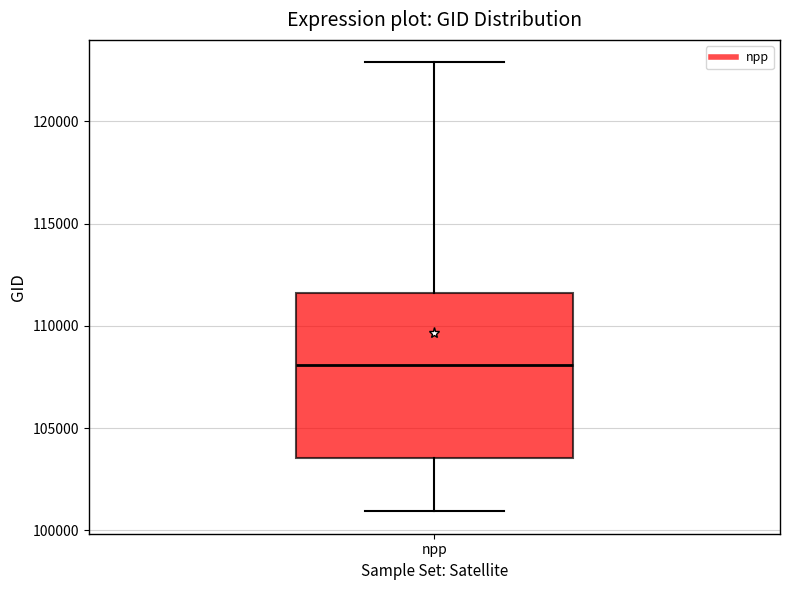

Read this box plot against the y-axis: the position of the median line, the range covered by the box, and the ends of both whiskers. The values are not printed on the chart, so give them approximately, as read against the axis.

median 108000, box 103500 to 111500, whiskers 101000 to 123000